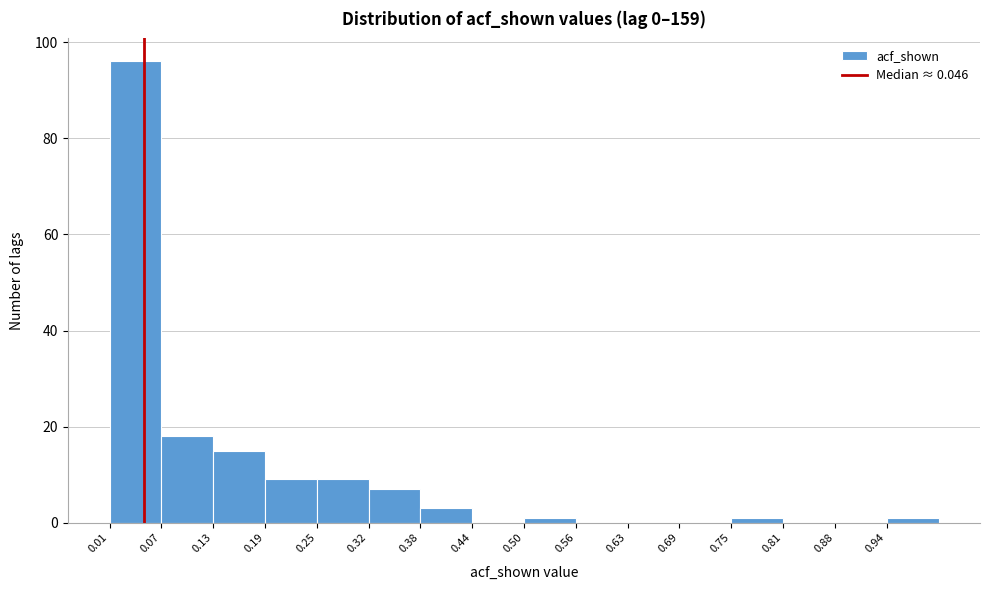

Reading left to right, transcribe this chart: for each bar, give the range it covers on the x-axis and its height. Neither the bar edges nor the heights are printed on the chart, so give them approximately, as read against the axes.

0.01 to 0.07: 96
0.07 to 0.13: 18
0.13 to 0.19: 16
0.19 to 0.25: 10
0.25 to 0.32: 10
0.32 to 0.38: 8
0.38 to 0.44: 4
0.44 to 0.50: 0
0.50 to 0.56: under 2
0.56 to 0.63: 0
0.63 to 0.69: 0
0.69 to 0.75: 0
0.75 to 0.81: under 2
0.81 to 0.88: 0
0.88 to 0.94: 0
0.94 to 1.00: under 2